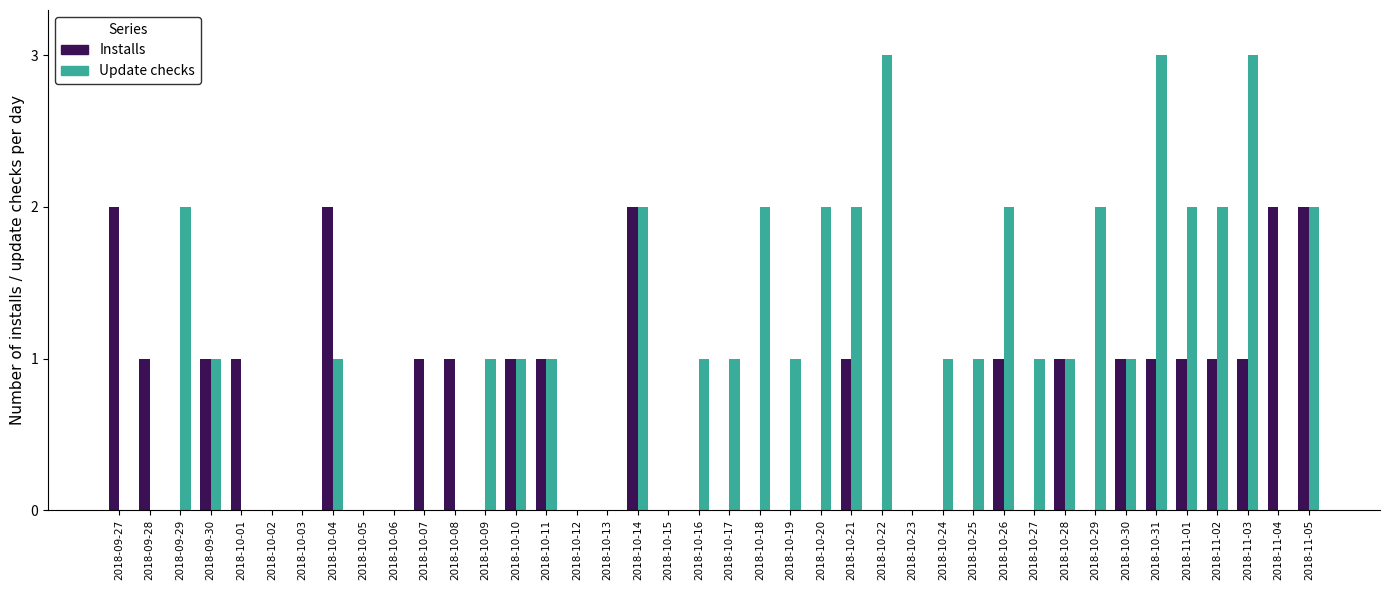

Which series changed the most between 2018-10-01 and 2018-11-03?

Update checks